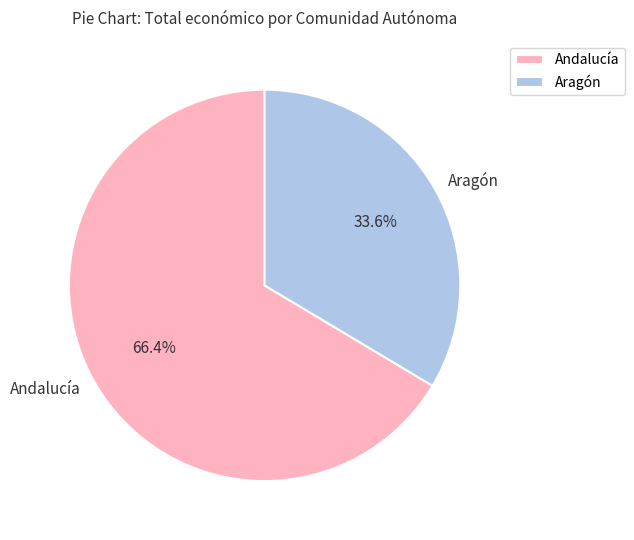

Count the number of slices in the pie.

2